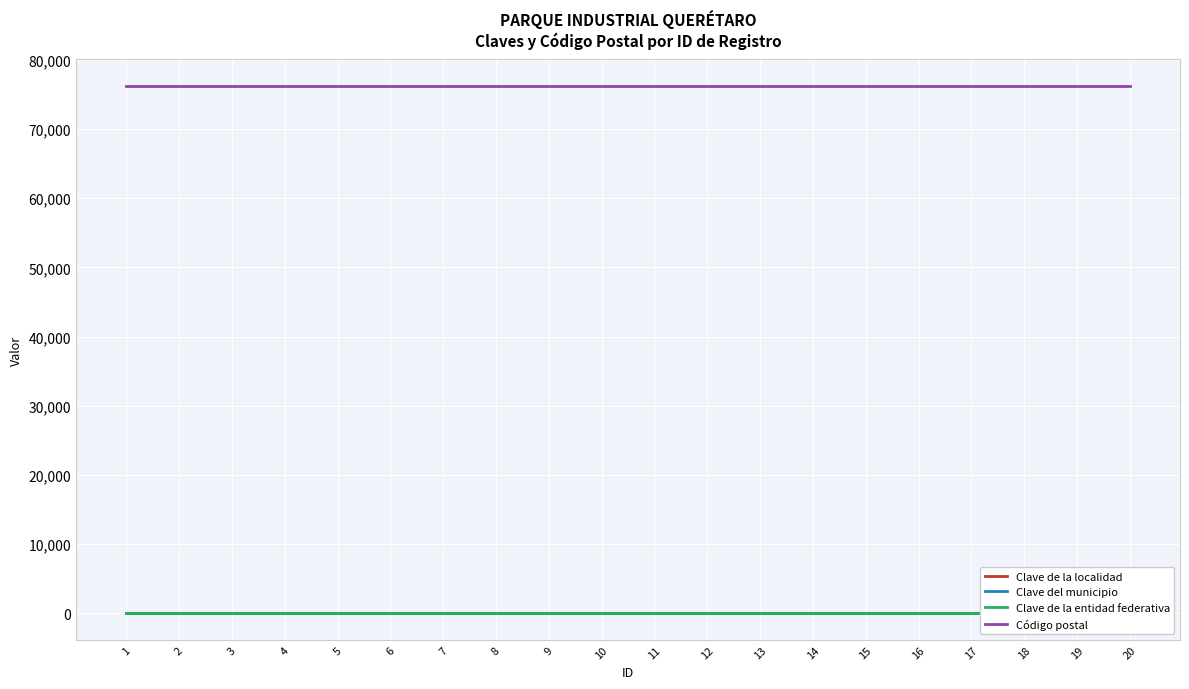

True or false: Clave de la localidad and Clave de la entidad federativa intersect in this chart.

False